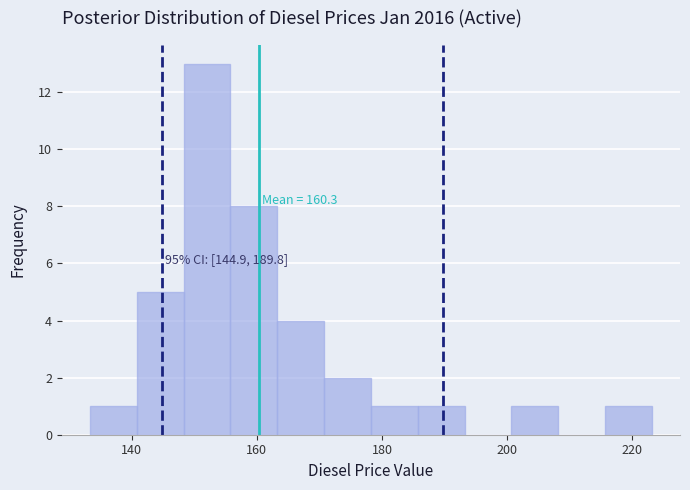

Read against the x-axis, roughly where is the centre of the tallest bar?

152